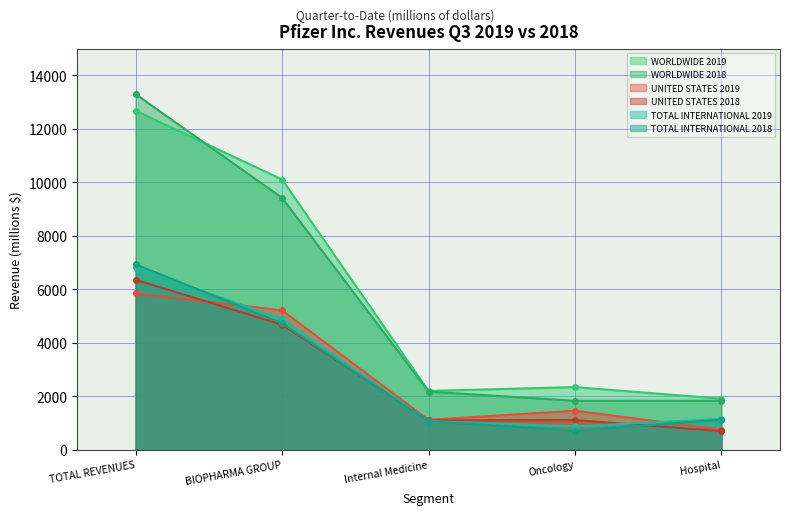

Which series changed the most between Internal Medicine and Oncology?

TOTAL INTERNATIONAL 2018